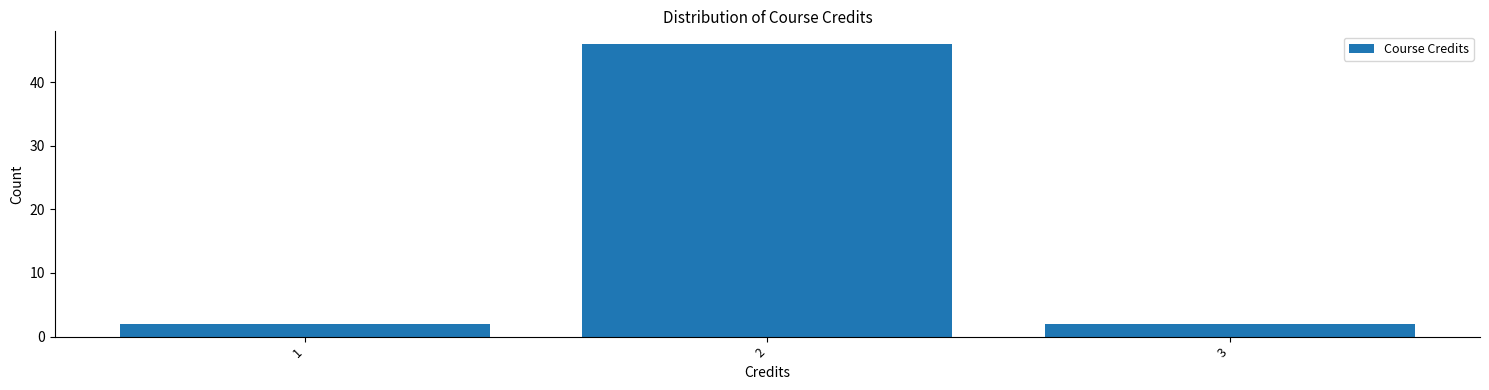

Reading left to right, list every bar in this chart as the range it spans on the x-axis followed by its height. The values are not printed on the chart, so give them approximately, as read against the axis.

0.5 to 1.5: 2
1.5 to 2.5: 46
2.5 to 3.5: 2